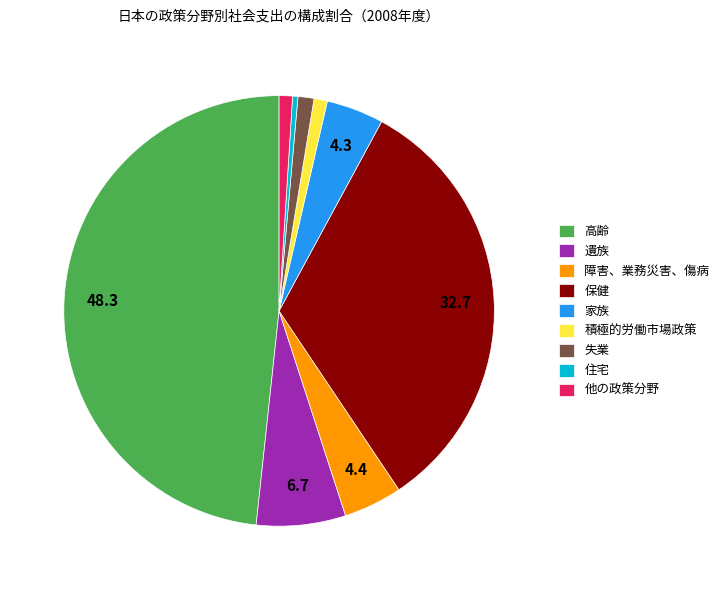

Is there a majority slice in this chart?

No